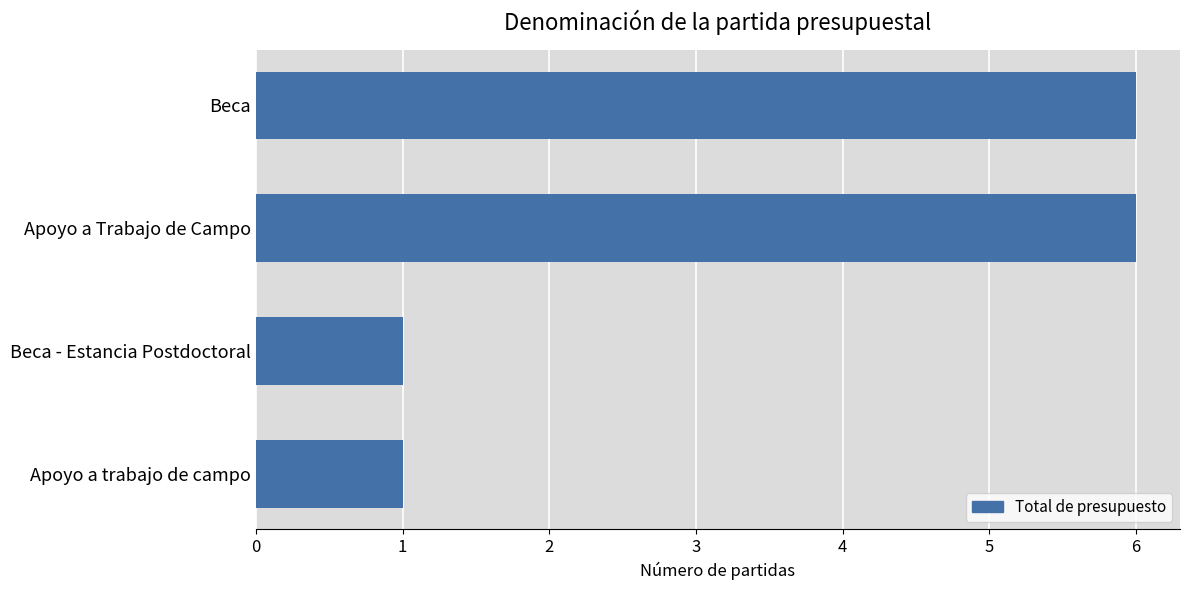

Is it true that the value at Beca is 6?

True